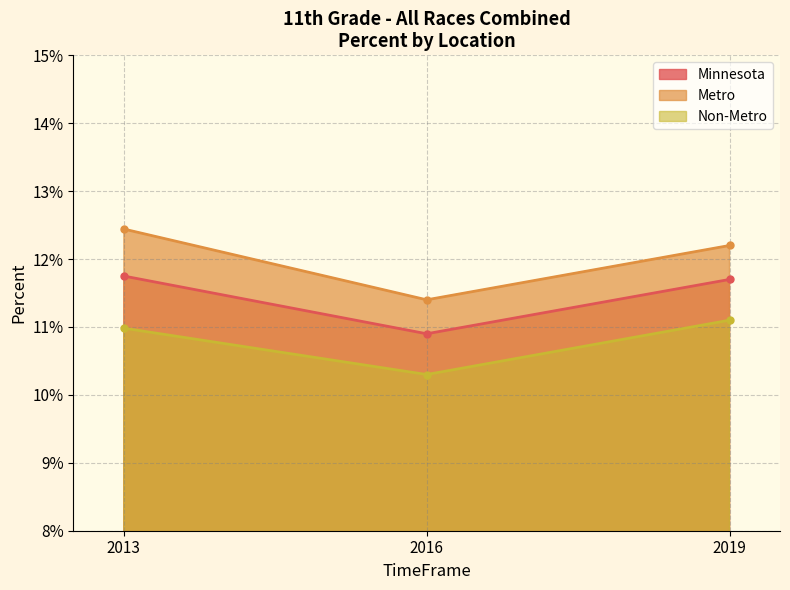

Reading right to left, transcribe all the data shown in this chart.

Minnesota: 2019=0.1	2016=0.1	2013=0.1
Metro: 2019=0.1	2016=0.1	2013=0.1
Non-Metro: 2019=0.1	2016=0.1	2013=0.1